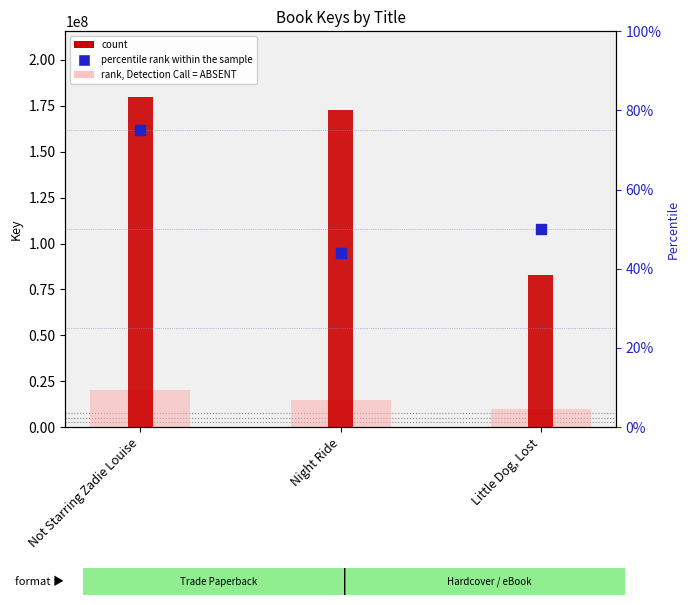

What is the total value across all series at Little Dog, Lost?

93028768